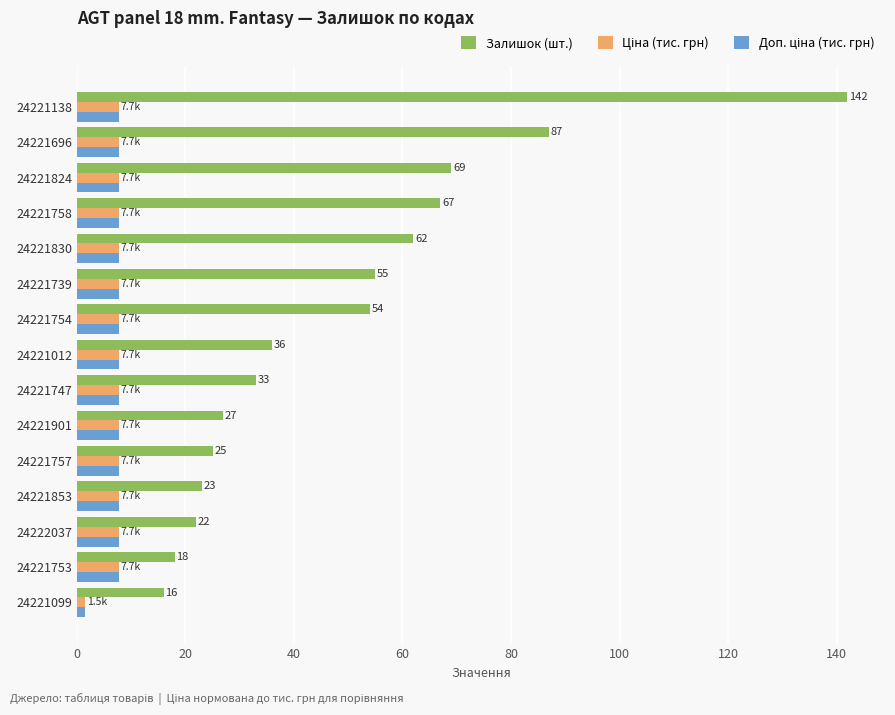

Which category has the lowest value across all series?

24221099